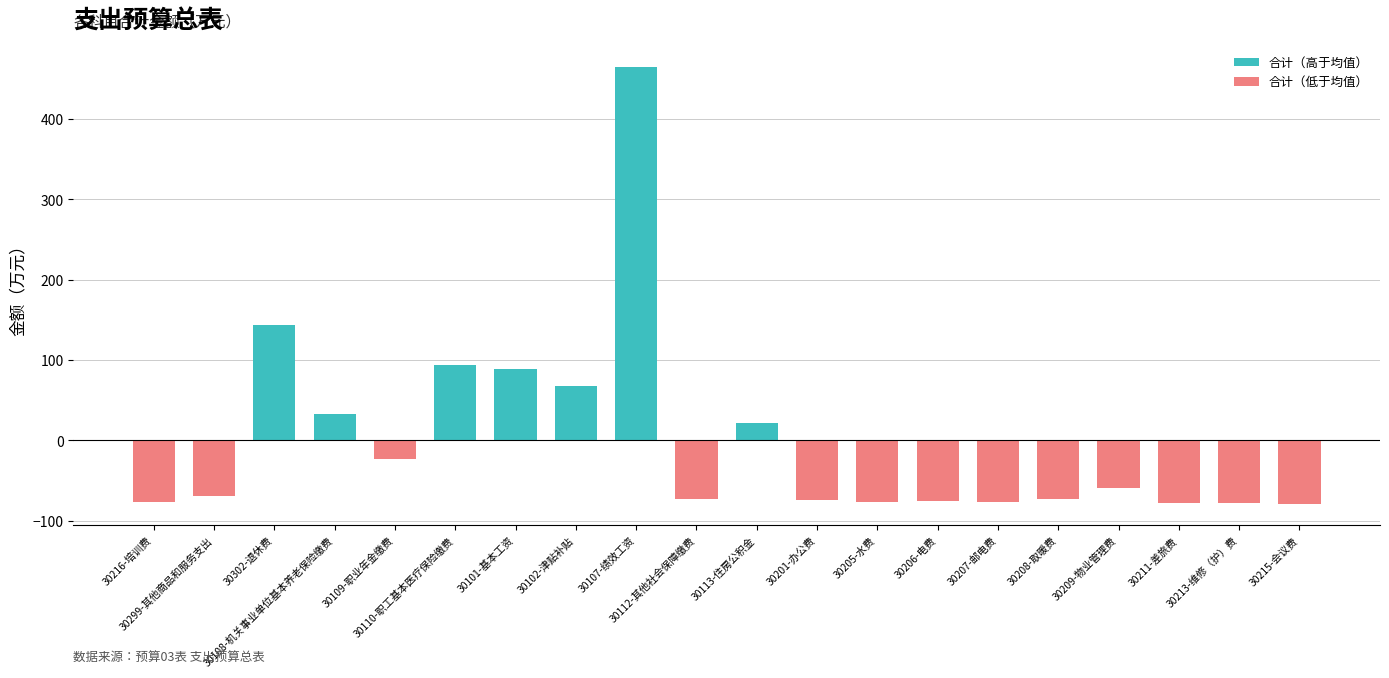

What is the difference between the 合计（低于均值） values at 30302-退休费 and 30216-培训费?

77.1